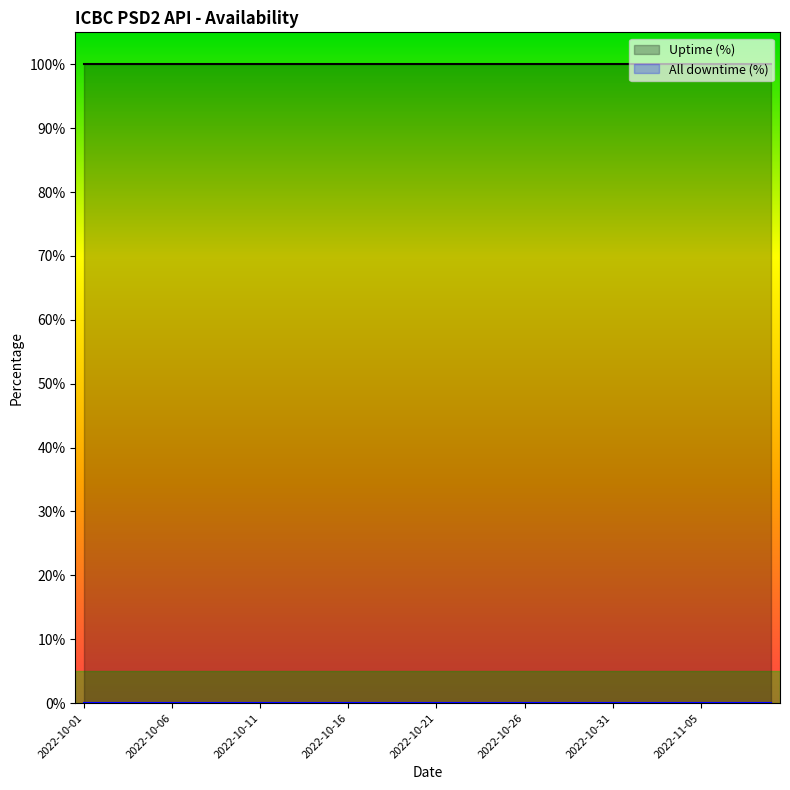

The All downtime (%) series shows 0 at 37. True or false?

True